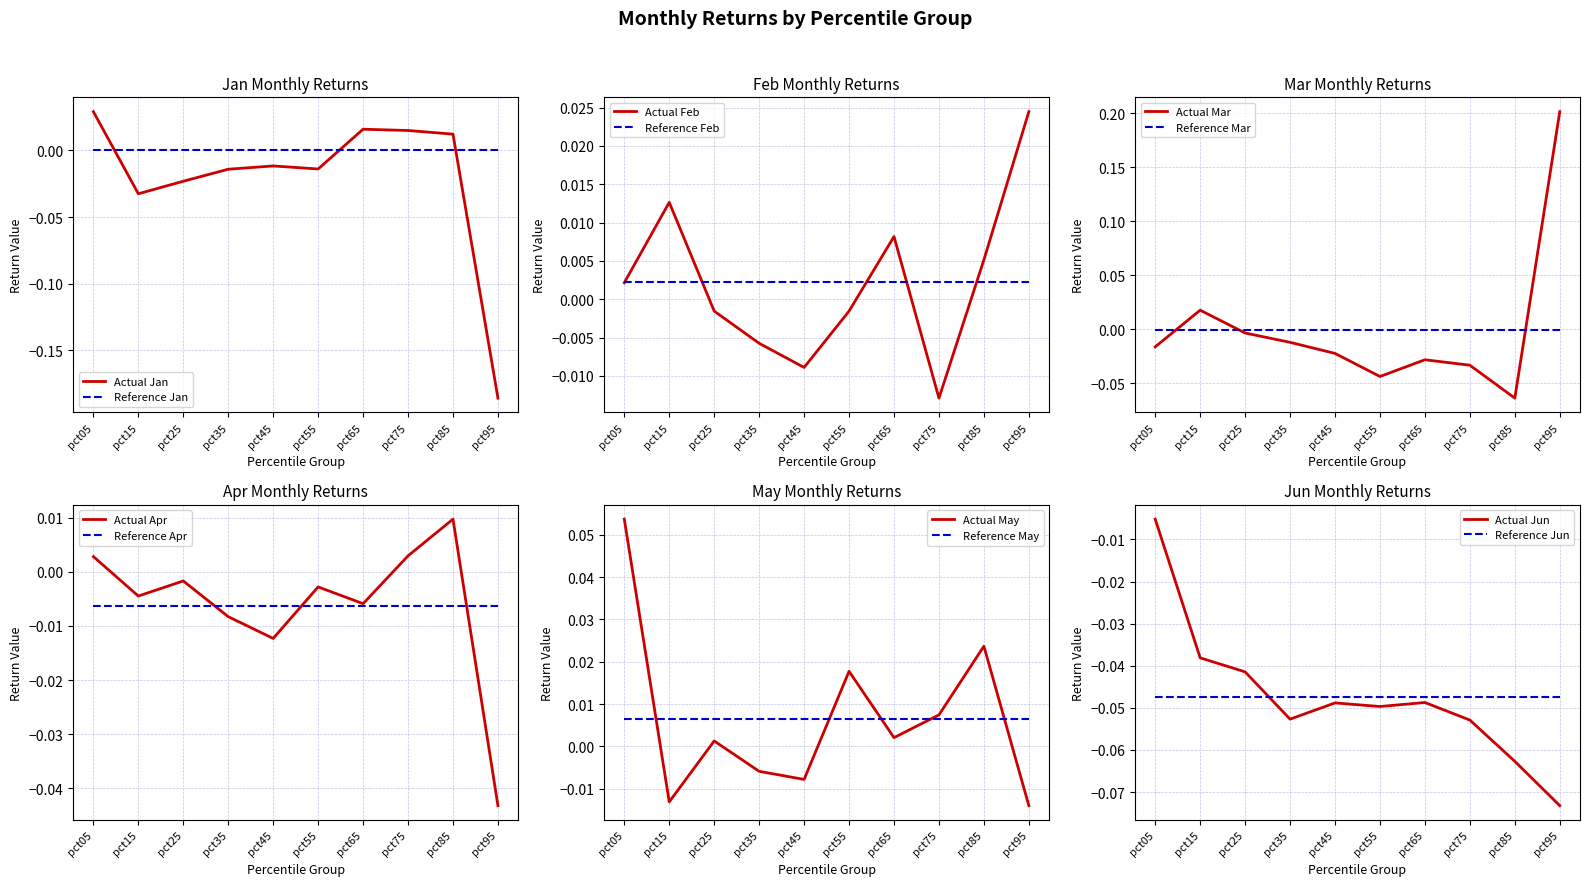

Which series has the largest range (max minus min)?

Mar